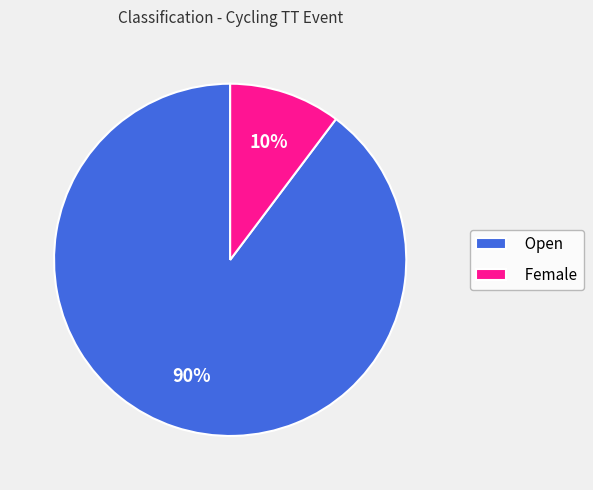

Which category has the smallest portion of the pie?

Female